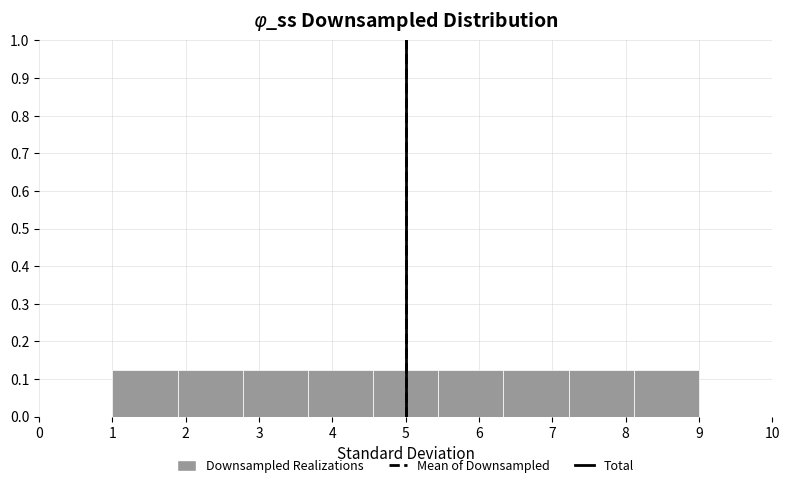

Reading left to right, transcribe this chart: for each bar, give the range it covers on the x-axis and its height. Neither the bar edges nor the heights are printed on the chart, so give them approximately, as read against the axes.

1.0 to 1.9: 0.13
1.9 to 2.8: 0.13
2.8 to 3.7: 0.13
3.7 to 4.6: 0.13
4.6 to 5.4: 0.13
5.4 to 6.3: 0.13
6.3 to 7.2: 0.13
7.2 to 8.1: 0.13
8.1 to 9.0: 0.13